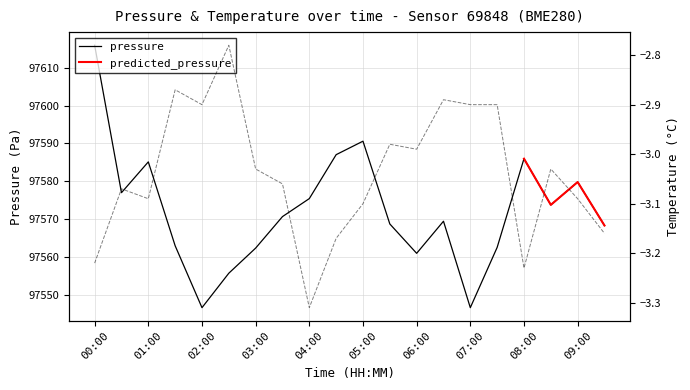

What is the lowest value of the pressure series?

97546.7